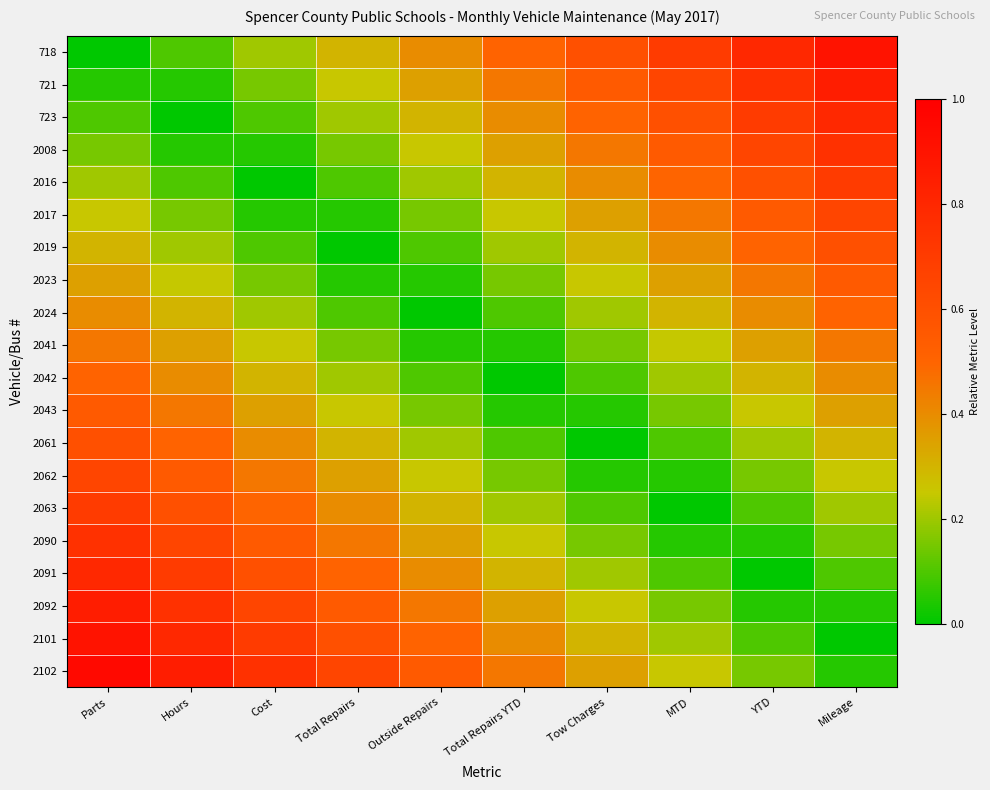

Reading left to right, extract all data points from this chart.

718: Parts=0.0	Hours=0.1	Cost=0.2	Total Repairs=0.3	Outside Repairs=0.4	Total Repairs YTD=0.5	Tow Charges=0.6	MTD=0.7	YTD=0.8	Mileage=0.9
721: Parts=0.1	Hours=0.1	Cost=0.2	Total Repairs=0.2	Outside Repairs=0.4	Total Repairs YTD=0.5	Tow Charges=0.5	MTD=0.6	YTD=0.8	Mileage=0.8
723: Parts=0.1	Hours=0.0	Cost=0.1	Total Repairs=0.2	Outside Repairs=0.3	Total Repairs YTD=0.4	Tow Charges=0.5	MTD=0.6	YTD=0.7	Mileage=0.8
2008: Parts=0.1	Hours=0.0	Cost=0.1	Total Repairs=0.1	Outside Repairs=0.2	Total Repairs YTD=0.3	Tow Charges=0.4	MTD=0.5	YTD=0.7	Mileage=0.8
2016: Parts=0.2	Hours=0.1	Cost=0.0	Total Repairs=0.1	Outside Repairs=0.2	Total Repairs YTD=0.3	Tow Charges=0.4	MTD=0.5	YTD=0.6	Mileage=0.7
2017: Parts=0.2	Hours=0.1	Cost=0.0	Total Repairs=0.0	Outside Repairs=0.2	Total Repairs YTD=0.2	Tow Charges=0.3	MTD=0.4	YTD=0.6	Mileage=0.7
2019: Parts=0.3	Hours=0.2	Cost=0.1	Total Repairs=0.0	Outside Repairs=0.1	Total Repairs YTD=0.2	Tow Charges=0.3	MTD=0.4	YTD=0.5	Mileage=0.6
2023: Parts=0.3	Hours=0.2	Cost=0.1	Total Repairs=0.0	Outside Repairs=0.1	Total Repairs YTD=0.2	Tow Charges=0.2	MTD=0.3	YTD=0.5	Mileage=0.6
2024: Parts=0.4	Hours=0.3	Cost=0.2	Total Repairs=0.1	Outside Repairs=0.0	Total Repairs YTD=0.1	Tow Charges=0.2	MTD=0.3	YTD=0.4	Mileage=0.5
2041: Parts=0.5	Hours=0.3	Cost=0.2	Total Repairs=0.2	Outside Repairs=0.0	Total Repairs YTD=0.0	Tow Charges=0.1	MTD=0.2	YTD=0.4	Mileage=0.5
2042: Parts=0.5	Hours=0.4	Cost=0.3	Total Repairs=0.2	Outside Repairs=0.1	Total Repairs YTD=0.0	Tow Charges=0.1	MTD=0.2	YTD=0.3	Mileage=0.4
2043: Parts=0.6	Hours=0.5	Cost=0.4	Total Repairs=0.3	Outside Repairs=0.2	Total Repairs YTD=0.1	Tow Charges=0.0	MTD=0.1	YTD=0.2	Mileage=0.3
2061: Parts=0.6	Hours=0.5	Cost=0.4	Total Repairs=0.3	Outside Repairs=0.2	Total Repairs YTD=0.1	Tow Charges=0.0	MTD=0.1	YTD=0.2	Mileage=0.3
2062: Parts=0.7	Hours=0.6	Cost=0.5	Total Repairs=0.4	Outside Repairs=0.2	Total Repairs YTD=0.2	Tow Charges=0.1	MTD=0.0	YTD=0.2	Mileage=0.2
2063: Parts=0.7	Hours=0.6	Cost=0.5	Total Repairs=0.4	Outside Repairs=0.3	Total Repairs YTD=0.2	Tow Charges=0.1	MTD=0.0	YTD=0.1	Mileage=0.2
2090: Parts=0.8	Hours=0.7	Cost=0.6	Total Repairs=0.5	Outside Repairs=0.3	Total Repairs YTD=0.2	Tow Charges=0.2	MTD=0.1	YTD=0.1	Mileage=0.2
2091: Parts=0.8	Hours=0.7	Cost=0.6	Total Repairs=0.5	Outside Repairs=0.4	Total Repairs YTD=0.3	Tow Charges=0.2	MTD=0.1	YTD=0.0	Mileage=0.1
2092: Parts=0.8	Hours=0.8	Cost=0.6	Total Repairs=0.6	Outside Repairs=0.4	Total Repairs YTD=0.3	Tow Charges=0.2	MTD=0.2	YTD=0.0	Mileage=0.1
2101: Parts=0.9	Hours=0.8	Cost=0.7	Total Repairs=0.6	Outside Repairs=0.5	Total Repairs YTD=0.4	Tow Charges=0.3	MTD=0.2	YTD=0.1	Mileage=0.0
2102: Parts=0.9	Hours=0.8	Cost=0.8	Total Repairs=0.6	Outside Repairs=0.5	Total Repairs YTD=0.4	Tow Charges=0.3	MTD=0.2	YTD=0.1	Mileage=0.0